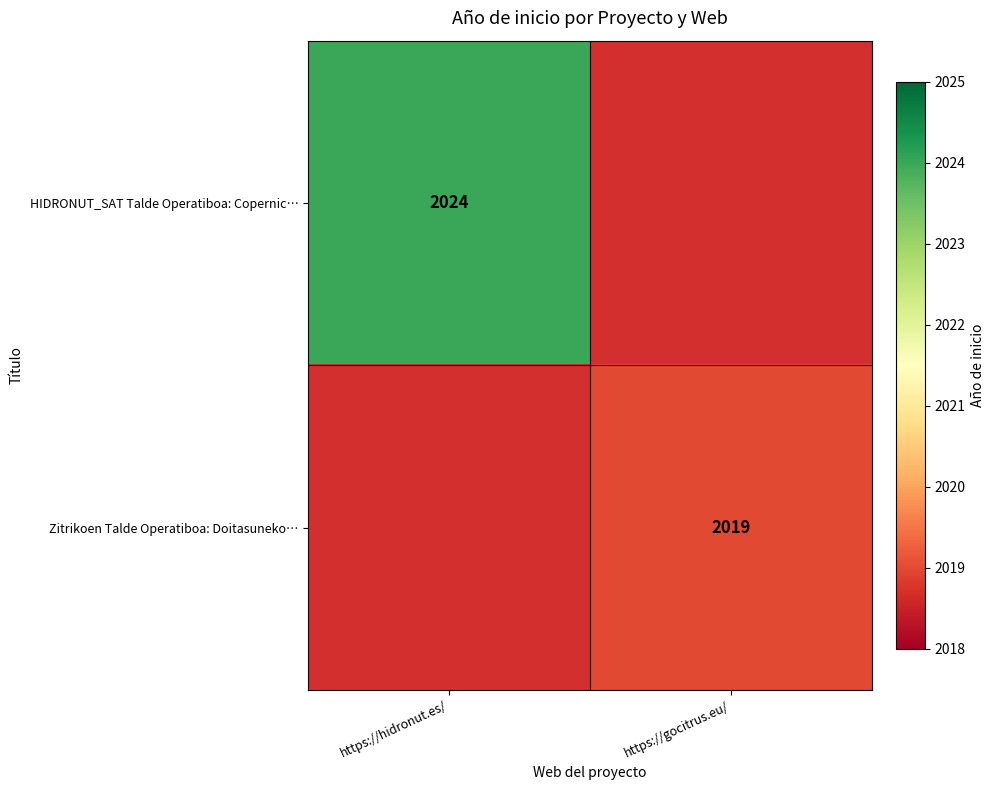

The Zitrikoen Talde Operatiboa: Doitasuneko… series shows 3356.2 at https://gocitrus.eu/. True or false?

False